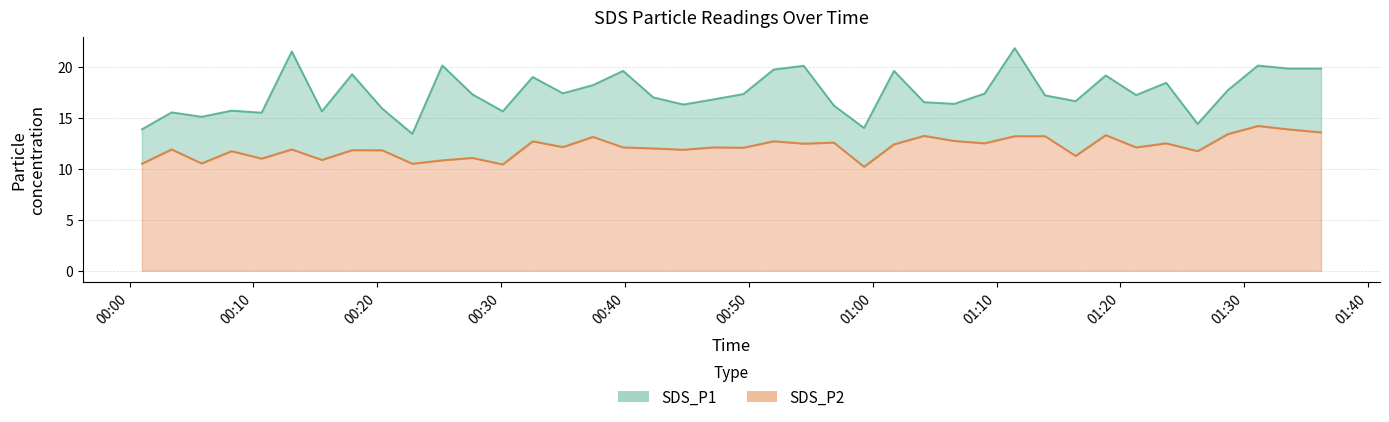

Is it true that SDS_P2 equals 13.2 at 2023/05/03 01:11:28?

True